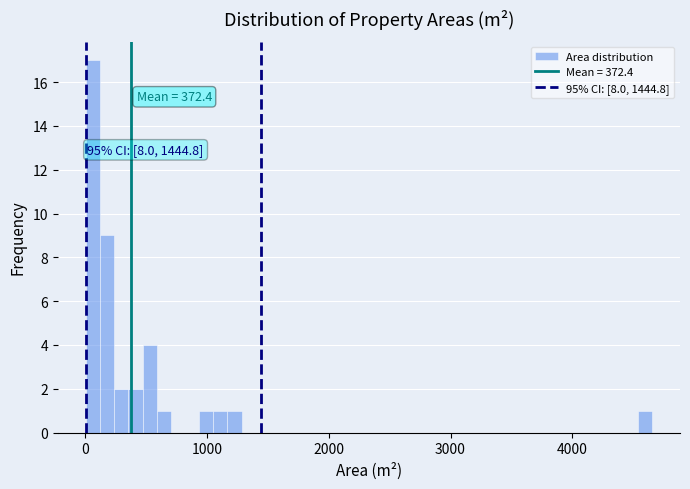

Read against the x-axis, roughly where is the centre of the tallest bar?

100